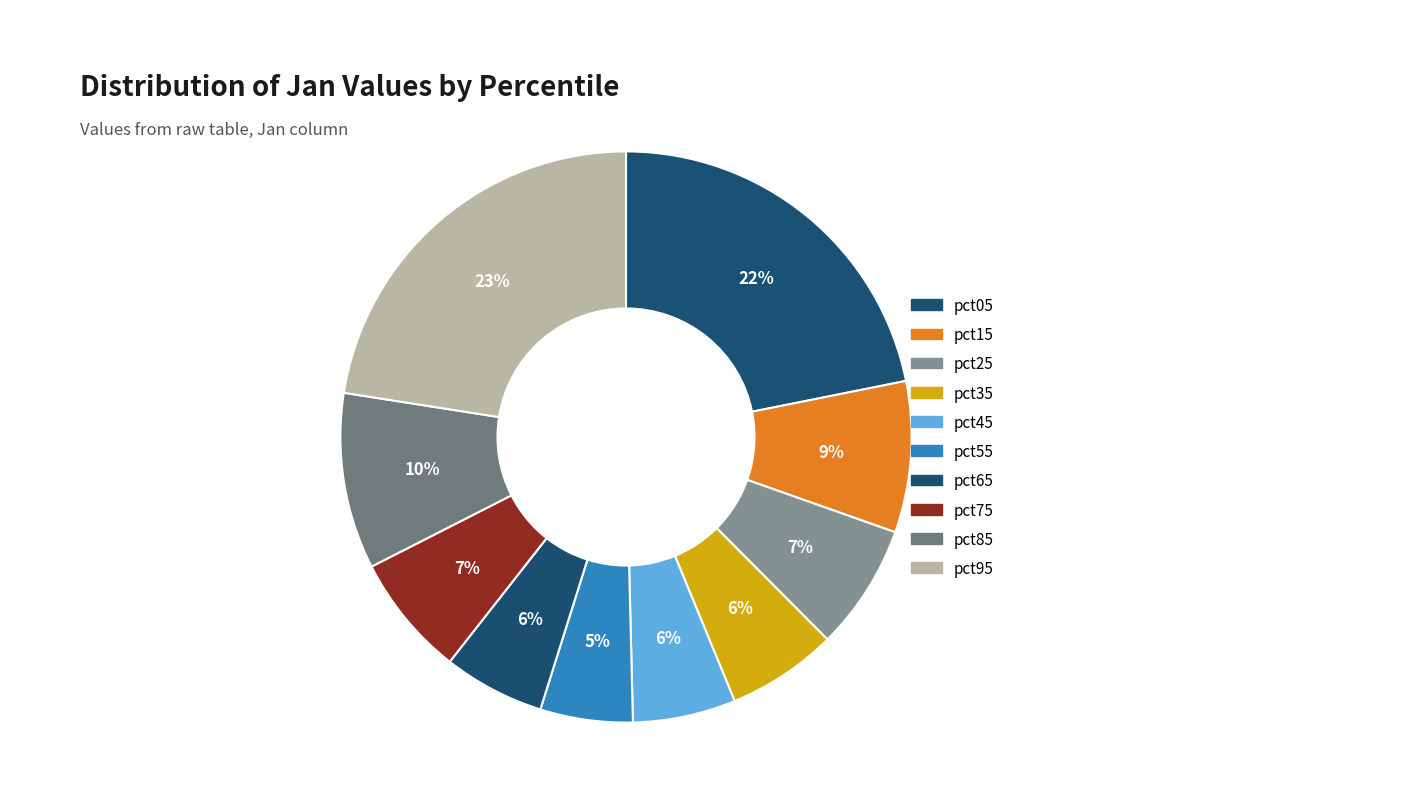

Count the number of slices in the pie.

10